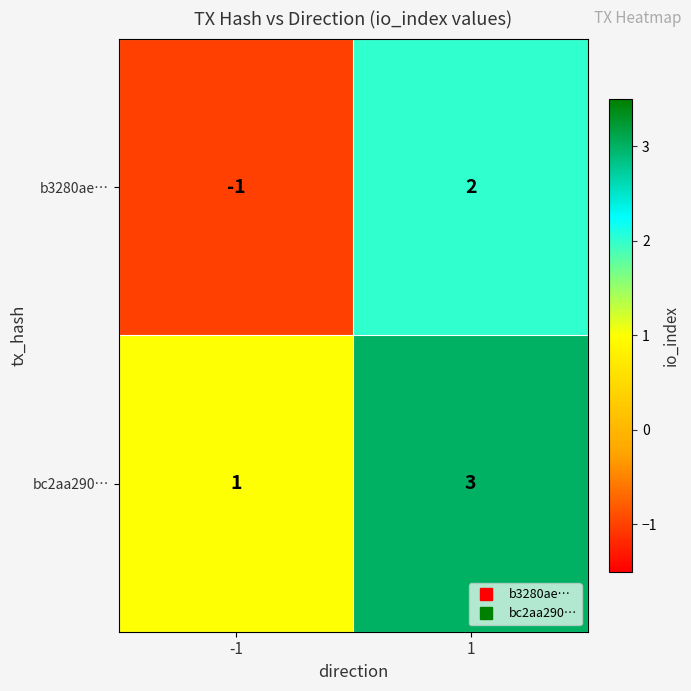

True or false: bc2aa290… has a value of 3 at 1.

True